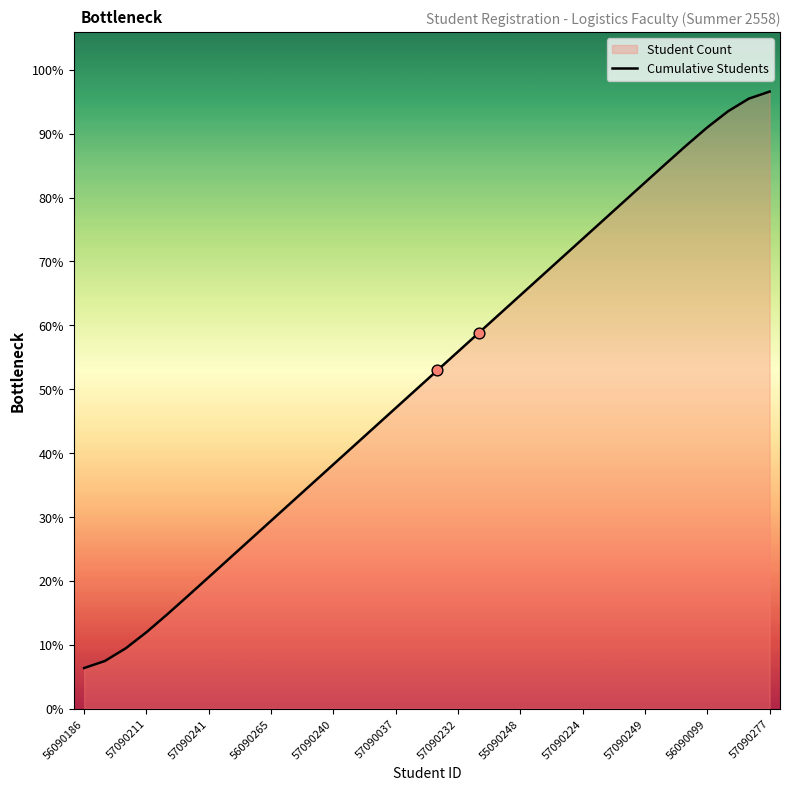

What is the change in value from 56090099 to 16?

+6.0